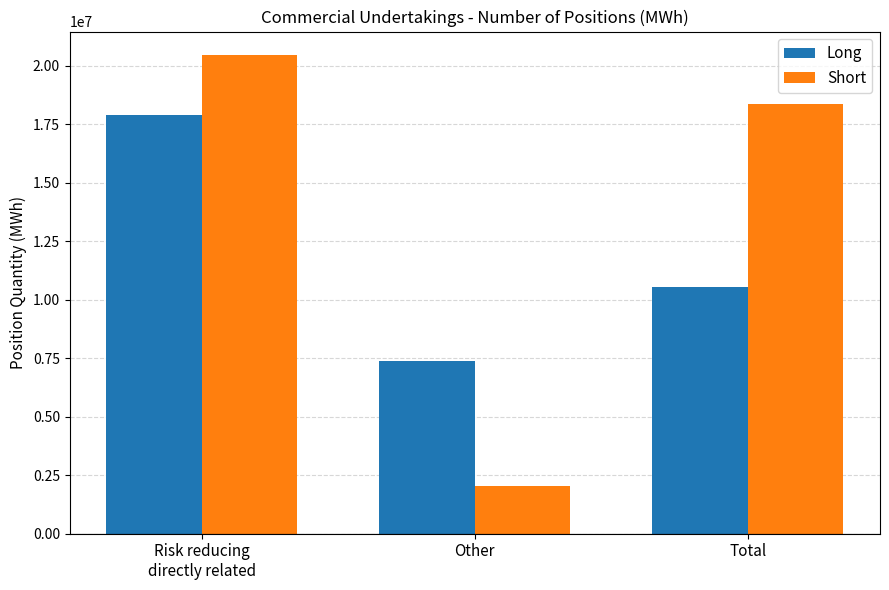

How many data points does each series have?

3